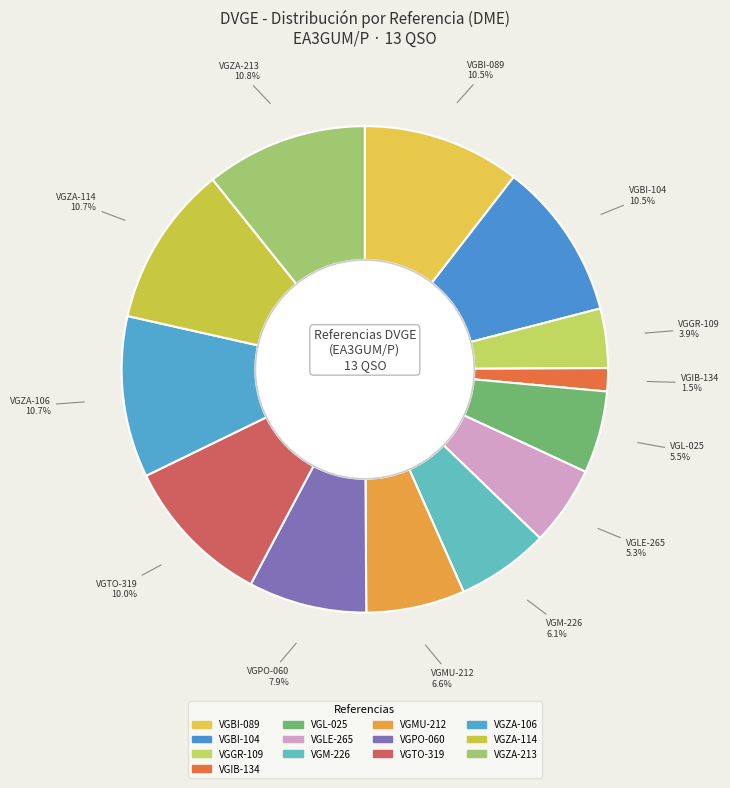

Count the number of slices in the pie.

13